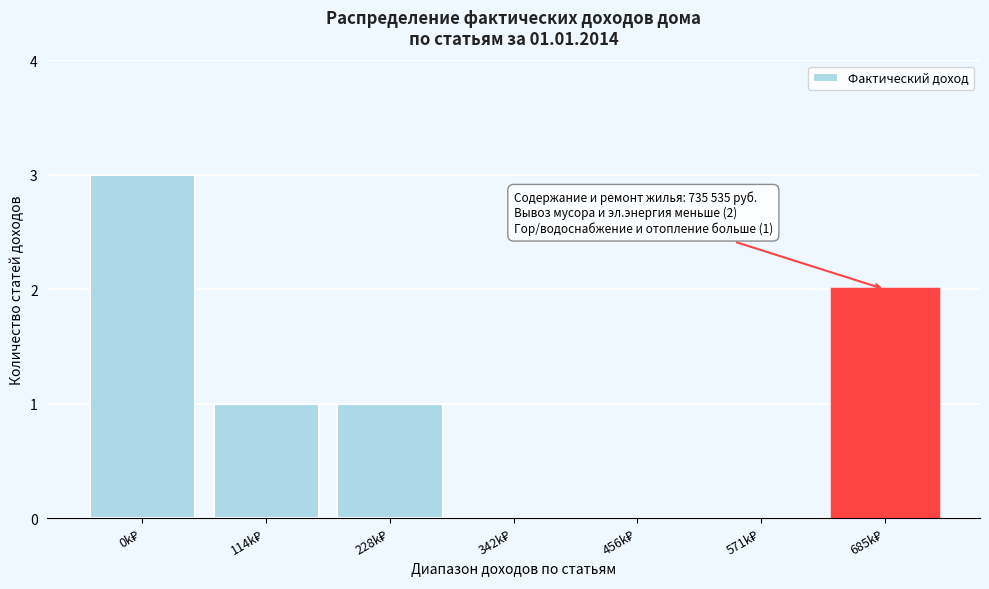

What is the greatest value displayed?

3